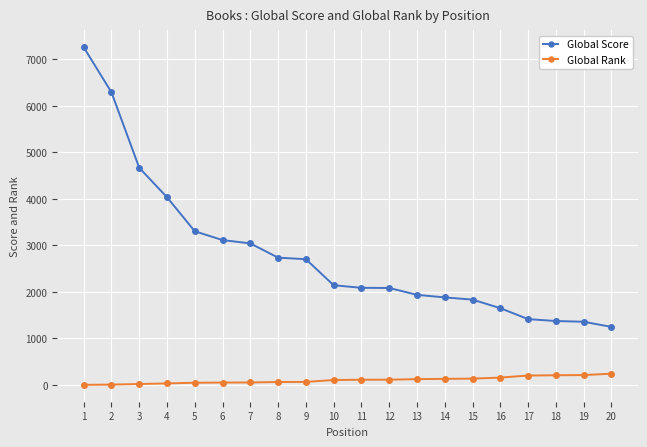

Rank the series by their maximum value, from highest to lowest.

Global Score, Global Rank